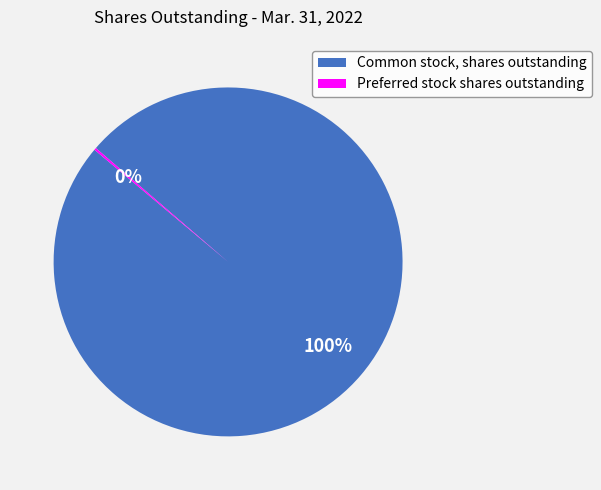

The Common stock, shares outstanding slice represents 100% of the pie. True or false?

True